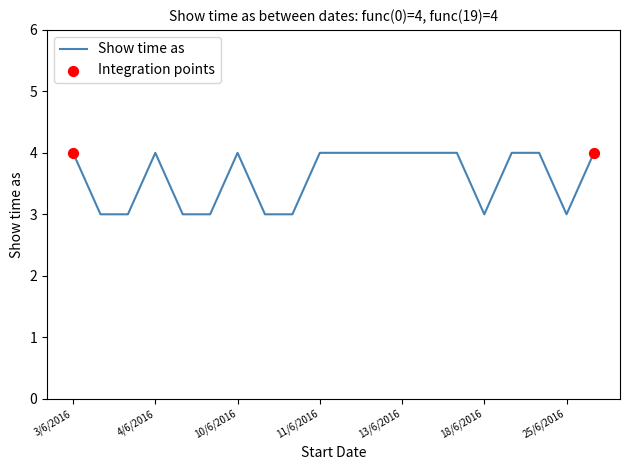

What is the minimum value shown in the chart?

3